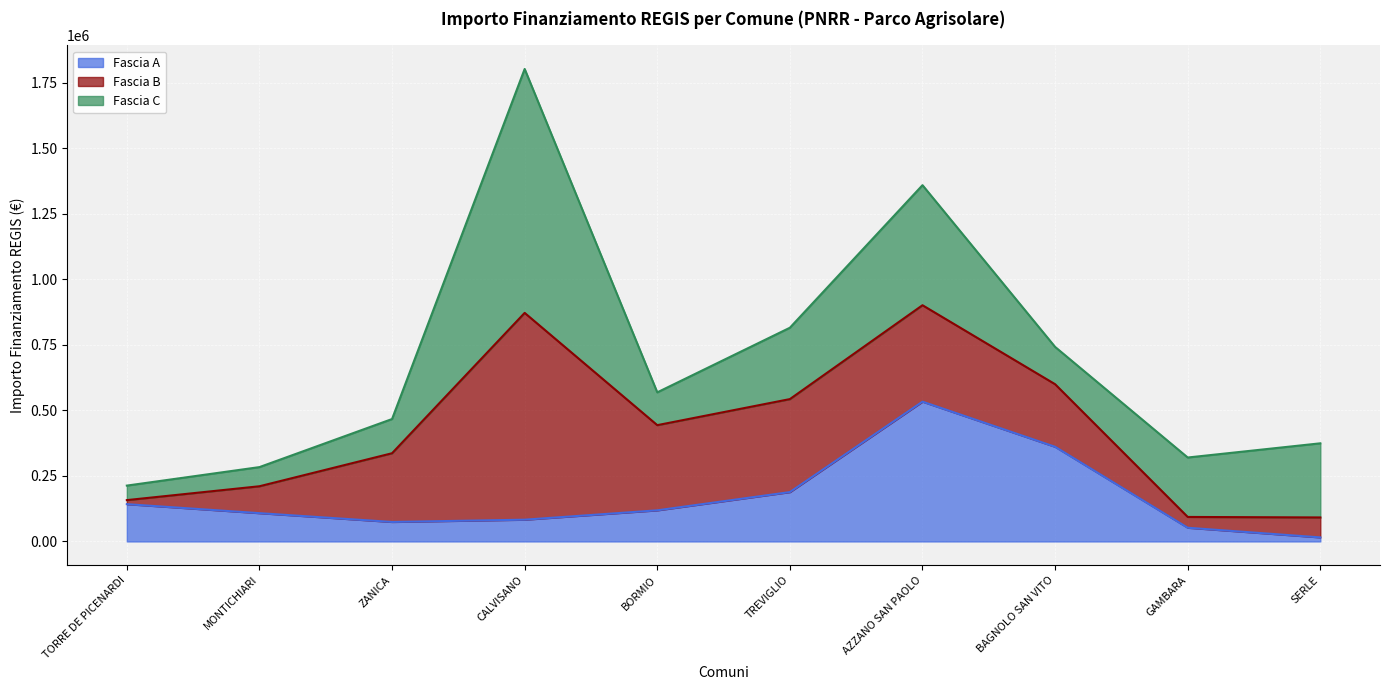

What is the label of the 4th point from the right?

AZZANO SAN PAOLO